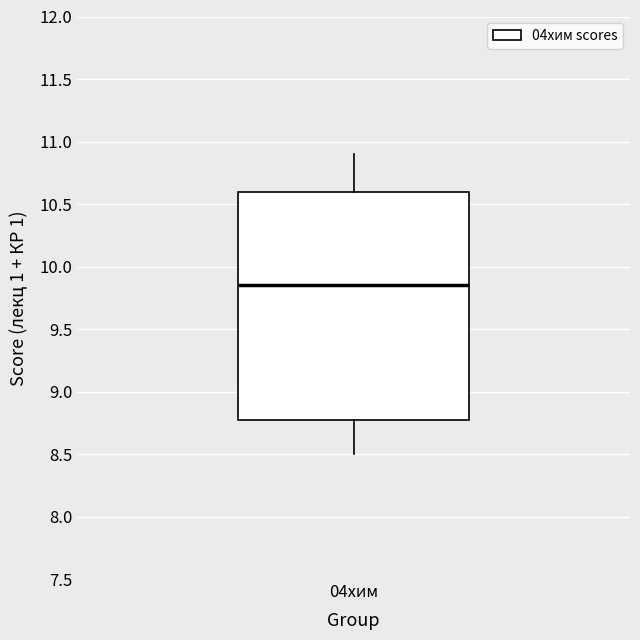

Read this box plot against the y-axis: the position of the median line, the range covered by the box, and the ends of both whiskers. The values are not printed on the chart, so give them approximately, as read against the axis.

median 9.85, box 8.80 to 10.60, whiskers 8.50 to 10.90